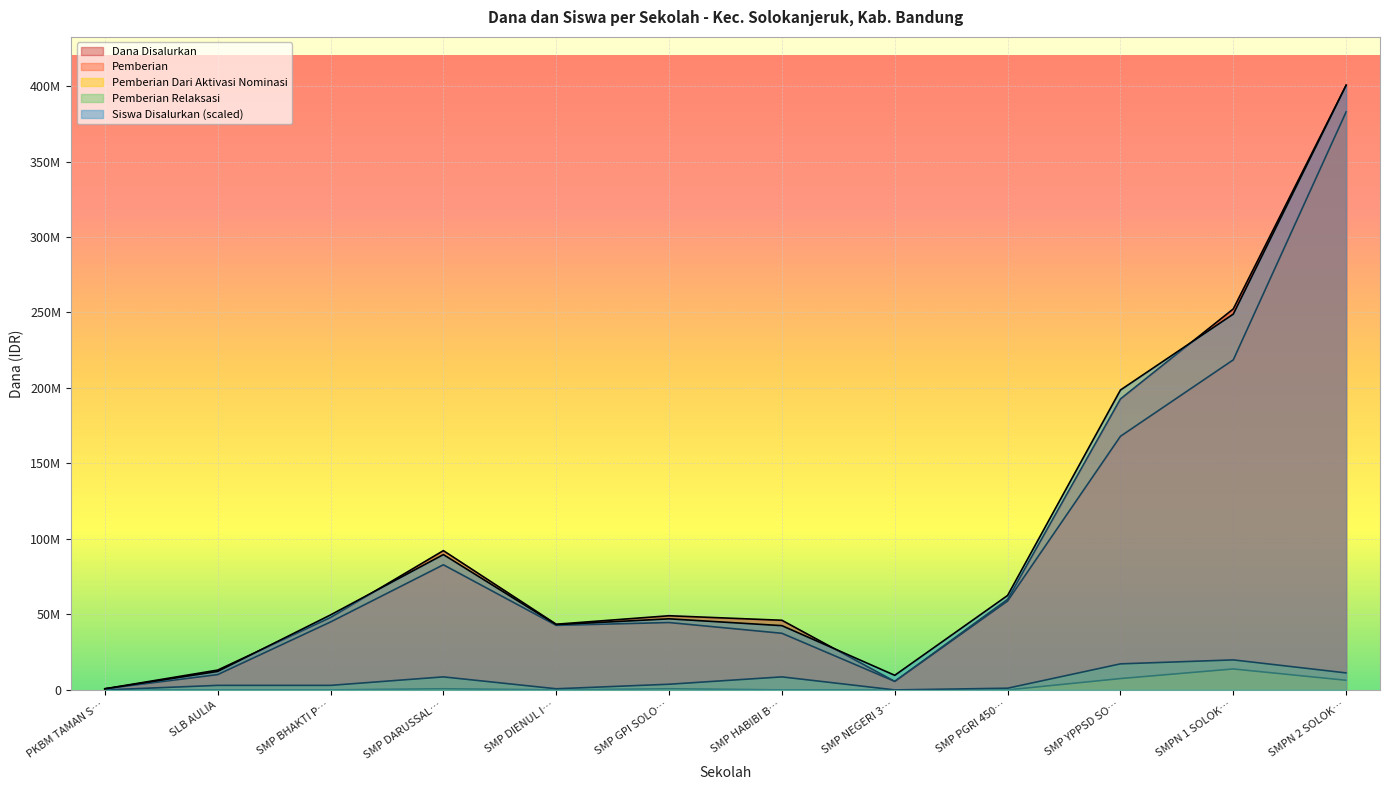

Rank the categories by Pemberian Dari Aktivasi Nominasi value from highest to lowest.

SMPN 1 SOLOK…, SMP YPPSD SO…, SMPN 2 SOLOK…, SMP DARUSSAL…, SMP GPI SOLO…, PKBM TAMAN S…, SLB AULIA, SMP BHAKTI P…, SMP DIENUL I…, SMP HABIBI B…, SMP NEGERI 3…, SMP PGRI 450…